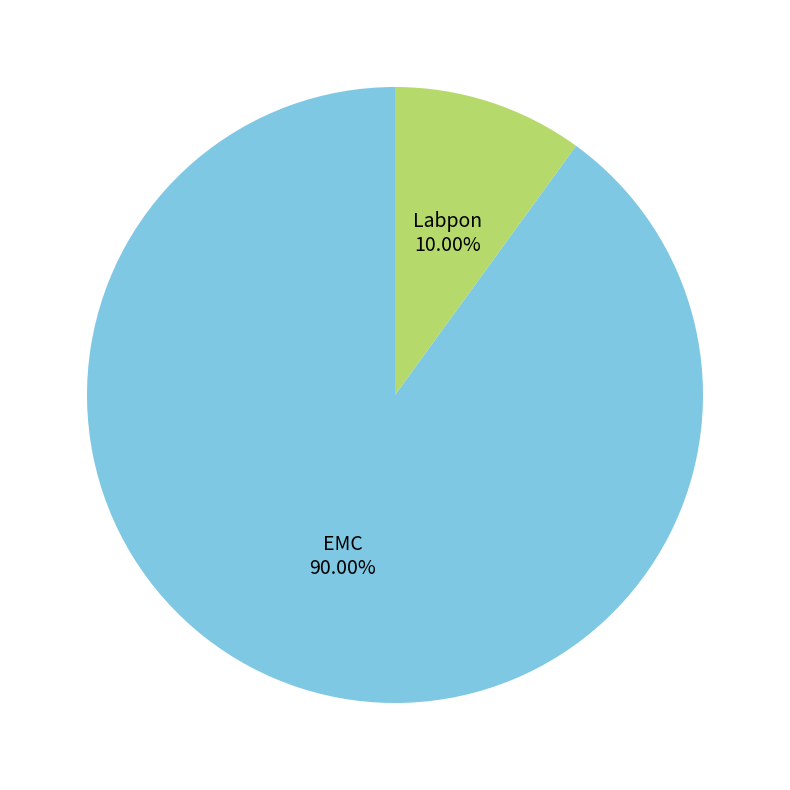

Which category has the smallest portion of the pie?

Labpon